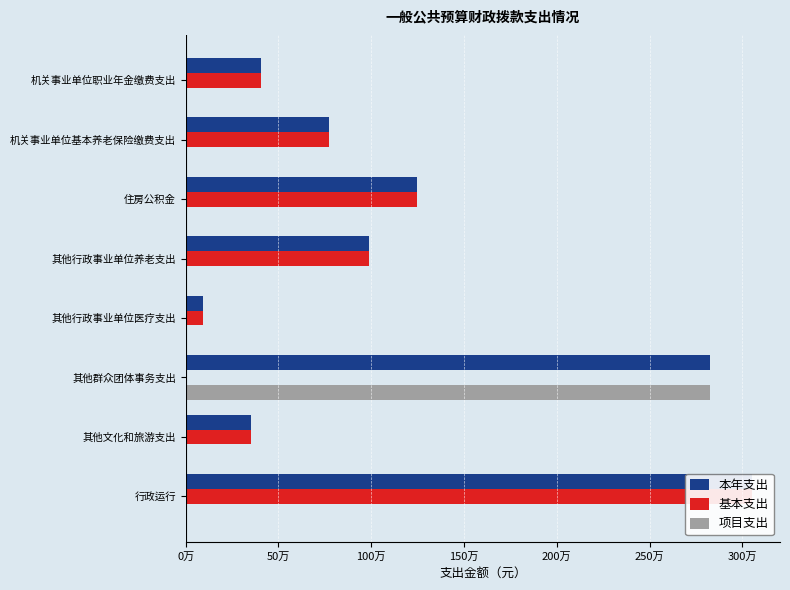

Between 住房公积金 and 其他文化和旅游支出, which series saw the biggest shift?

本年支出